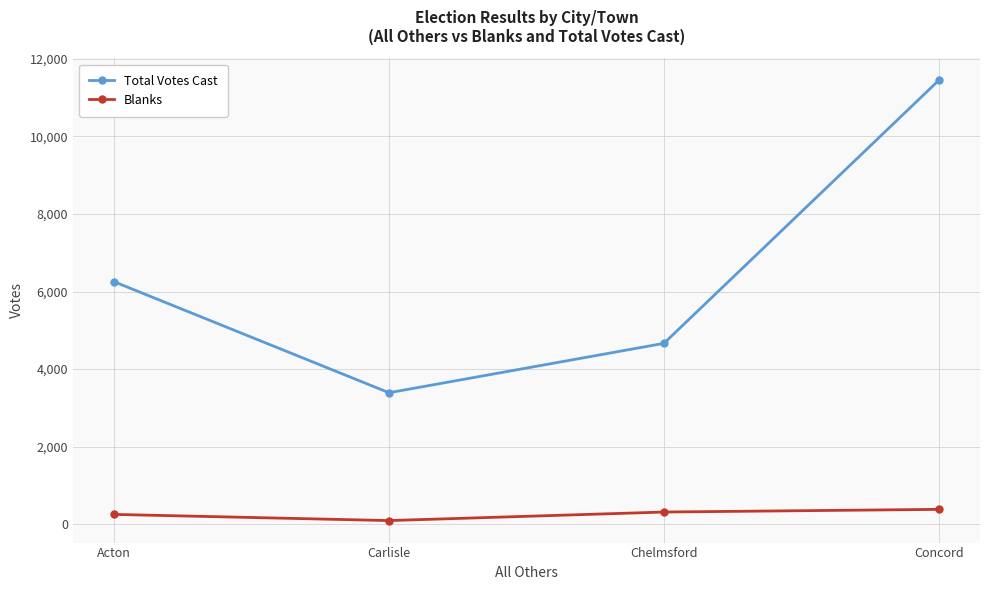

Where is Total Votes Cast nearest to the value 7419?

Acton